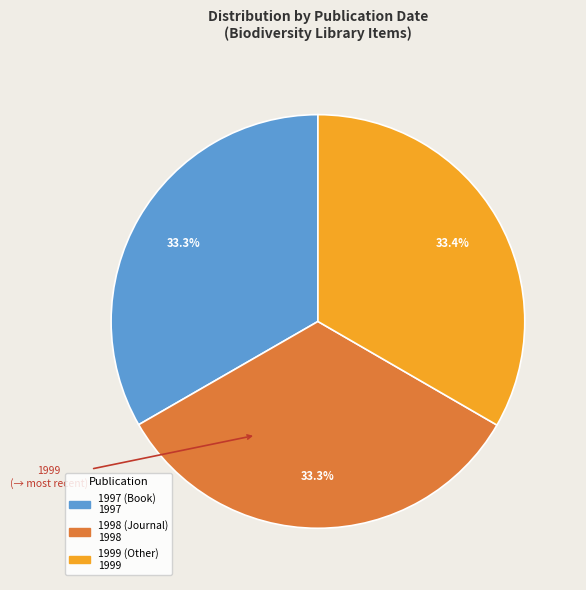

Does any single category account for the majority?

No